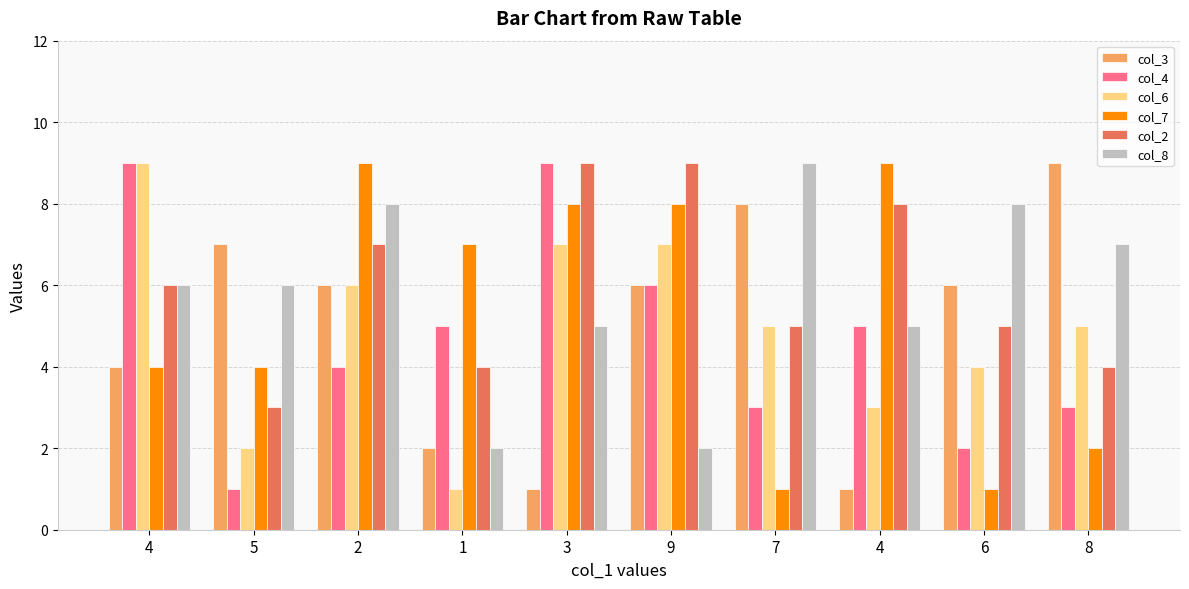

Reading right to left, list all the values displayed in this chart.

col_3: 9	6	1	8	6	1	2	6	7	4
col_4: 3	2	5	3	6	9	5	4	1	9
col_6: 5	4	3	5	7	7	1	6	2	9
col_7: 2	1	9	1	8	8	7	9	4	4
col_2: 4	5	8	5	9	9	4	7	3	6
col_8: 7	8	5	9	2	5	2	8	6	6